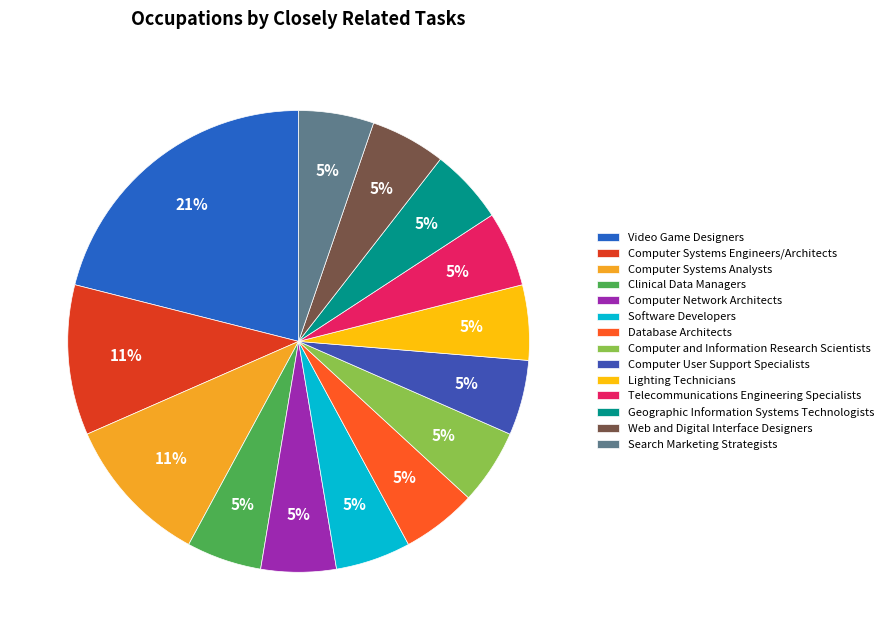

How many segments does this pie chart have?

14